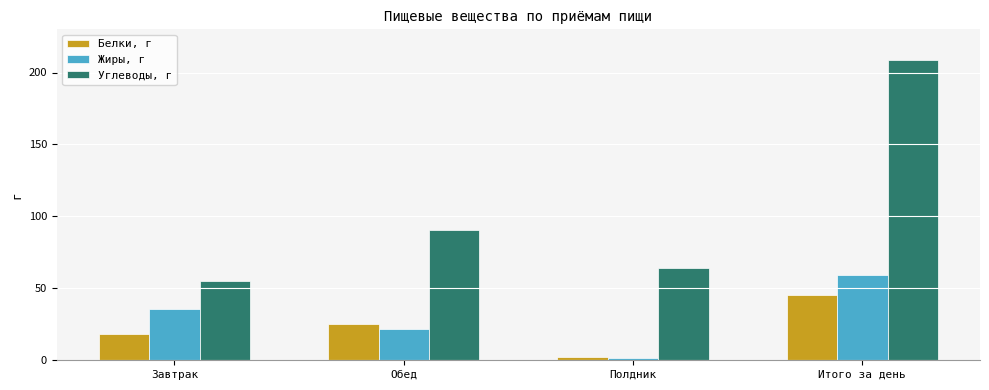

Where does the Жиры, г series first go above 35?

Завтрак